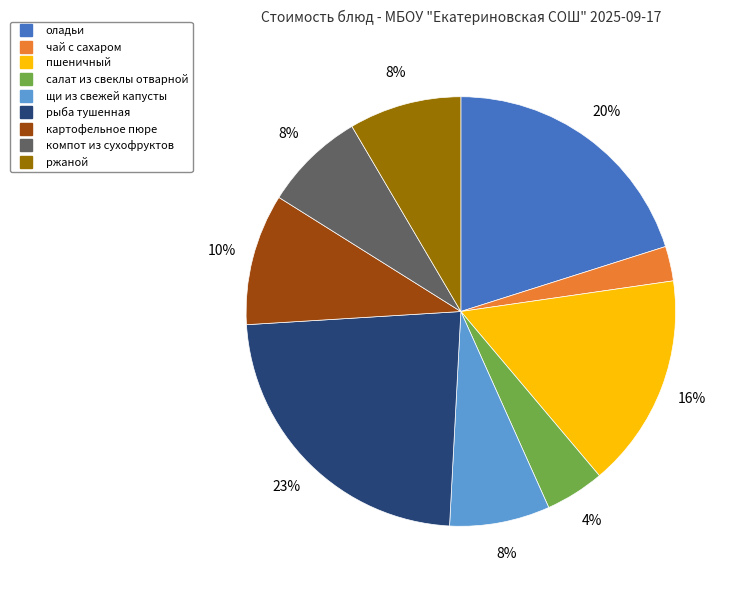

Which has a higher value, рыба тушенная or компот из сухофруктов?

рыба тушенная